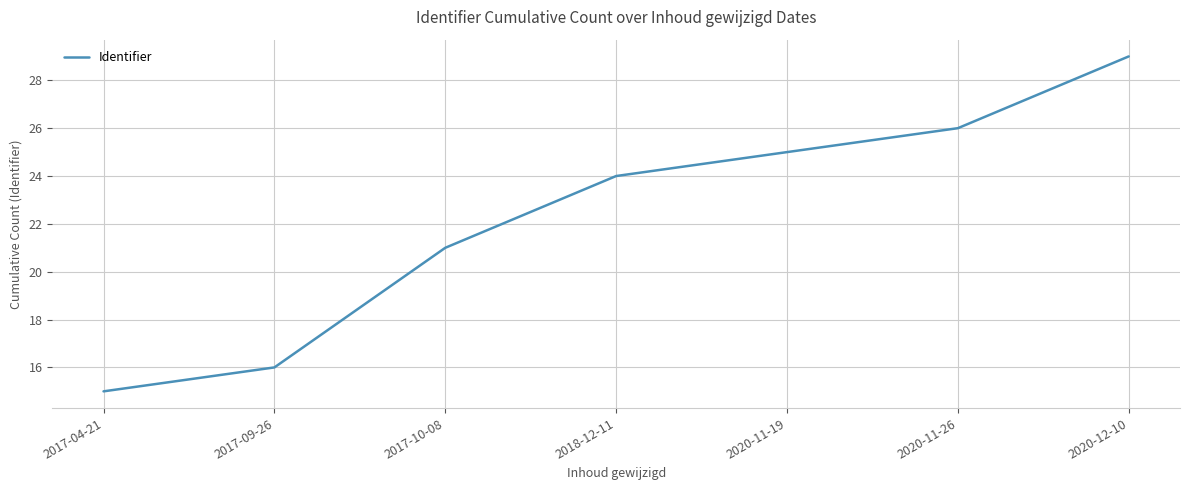

Reading right to left, list all the values displayed in this chart.

2020-12-10=29	2020-11-26=26	2020-11-19=25	2018-12-11=24	2017-10-08=21	2017-09-26=16	2017-04-21=15